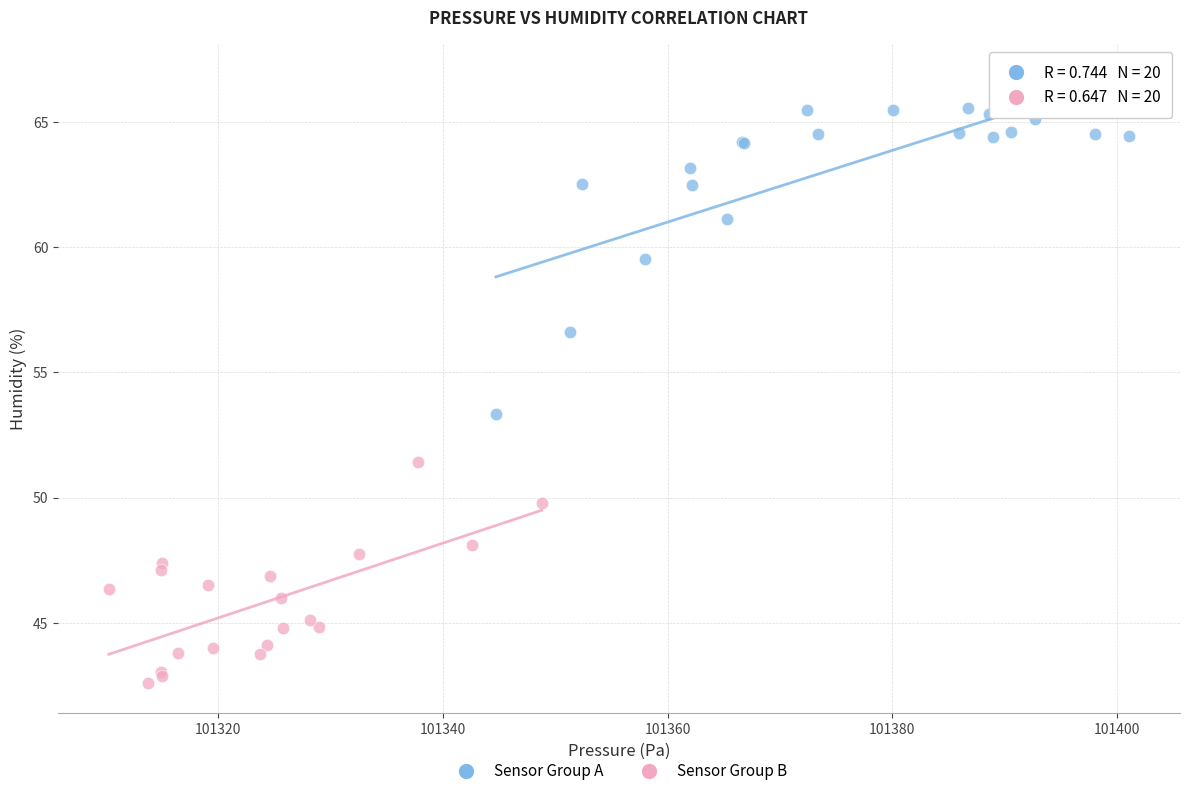

Which series contains the highest Y value?

Sensor Group A